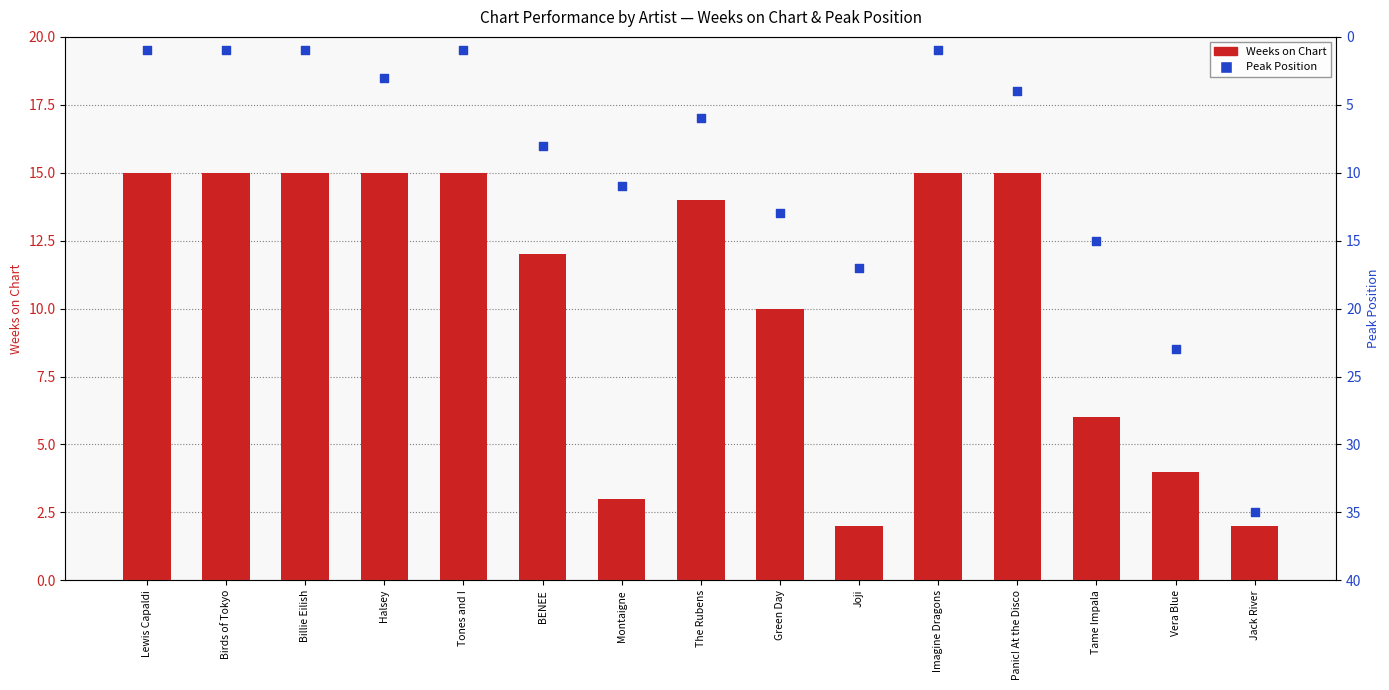

What is the total value across all series at Panic! At the Disco?

19